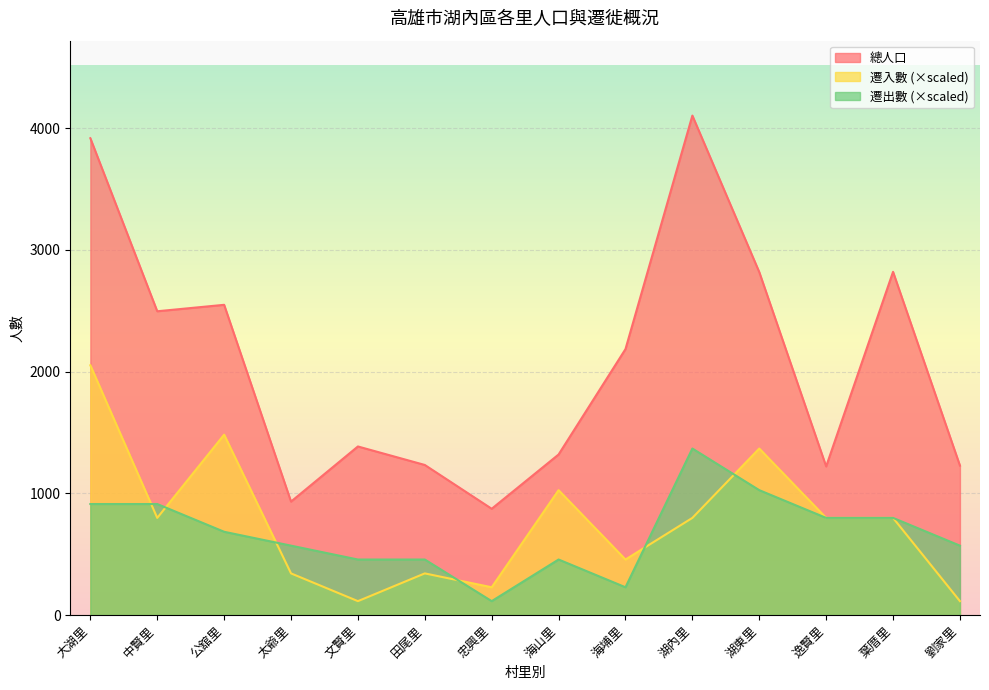

Count the number of categories in the chart.

14